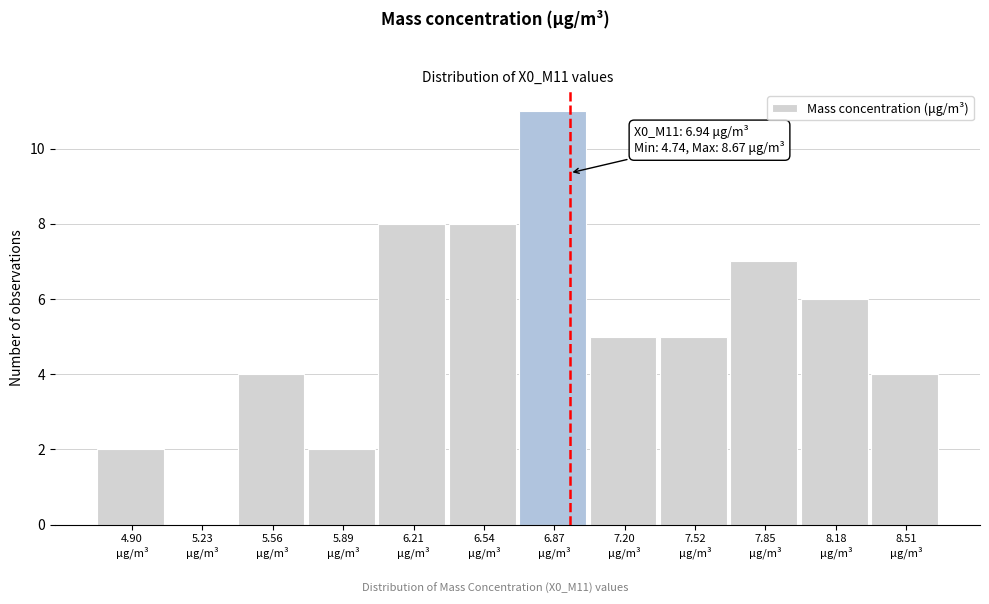

Over which range of the x-axis is the bar tallest?

6.70 to 7.05